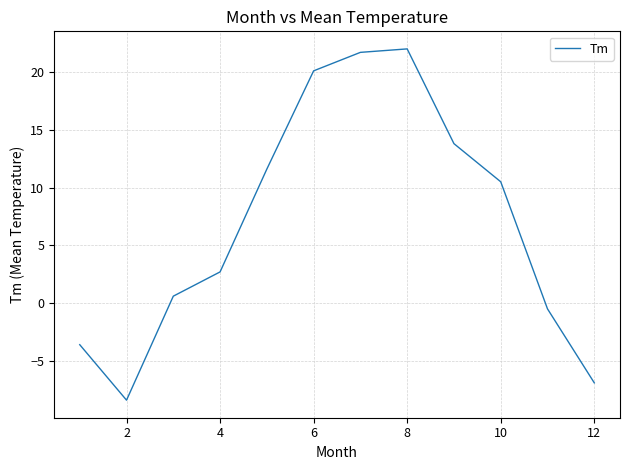

What is the difference between the maximum and minimum values?

30.4